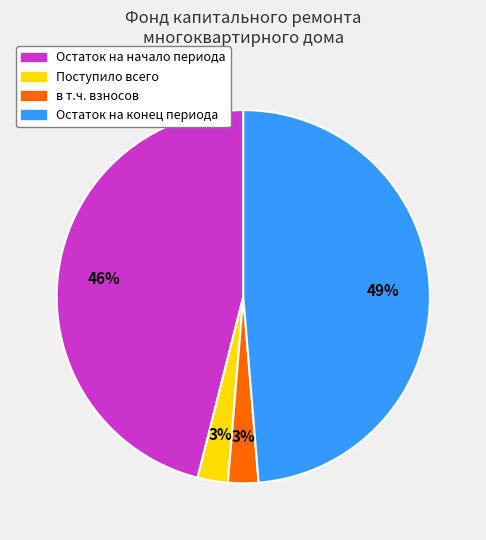

To the nearest percent, what is the difference between the largest and smallest slice percentages?

46%